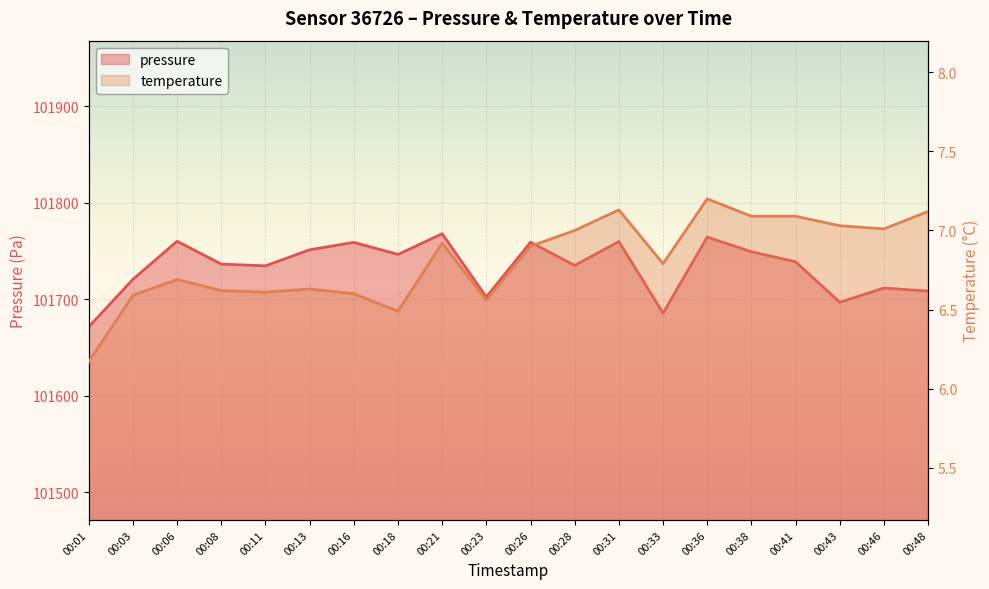

What is the difference between the maximum and second lowest values in the pressure series?

82.2